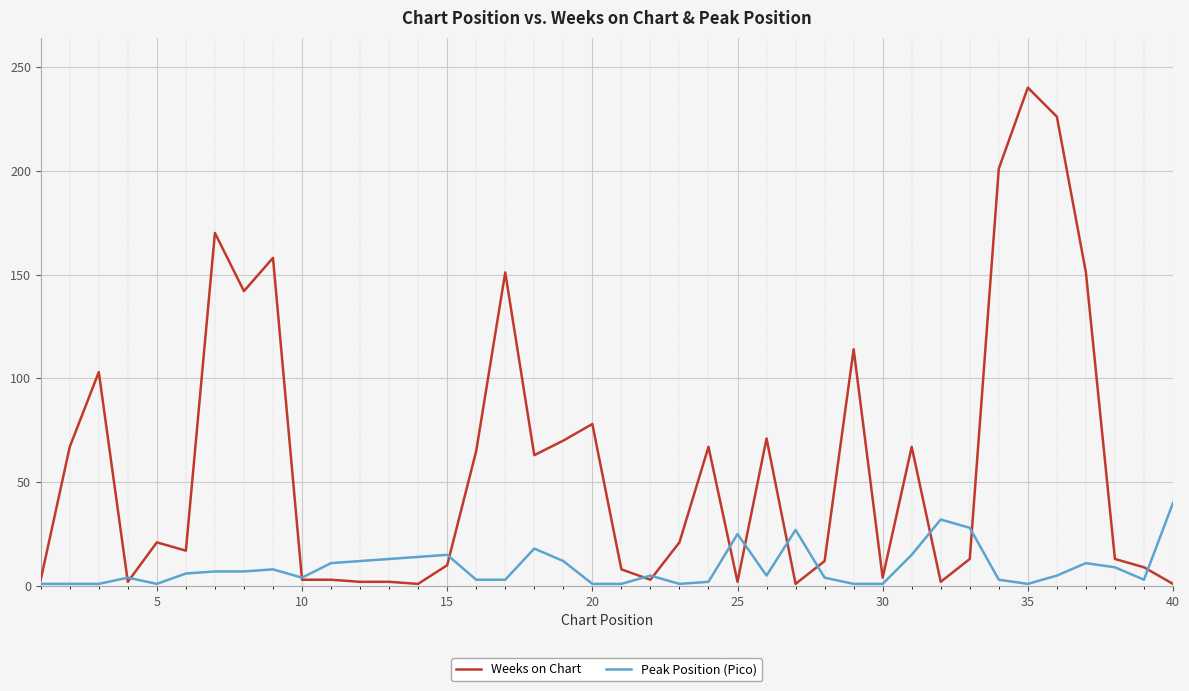

What is the greatest value displayed?

240